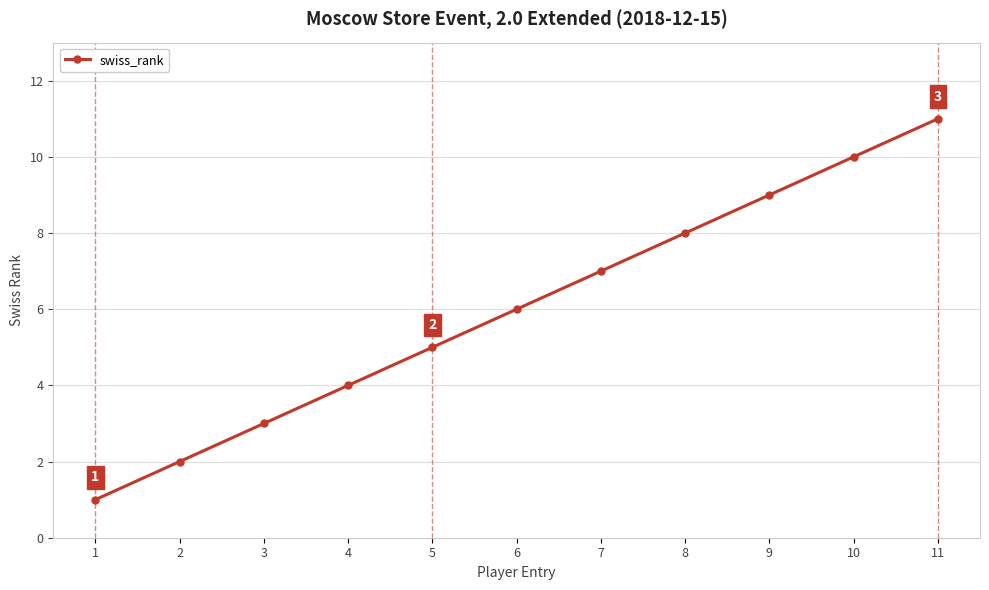

What is the value of the 6th point from the left?

6